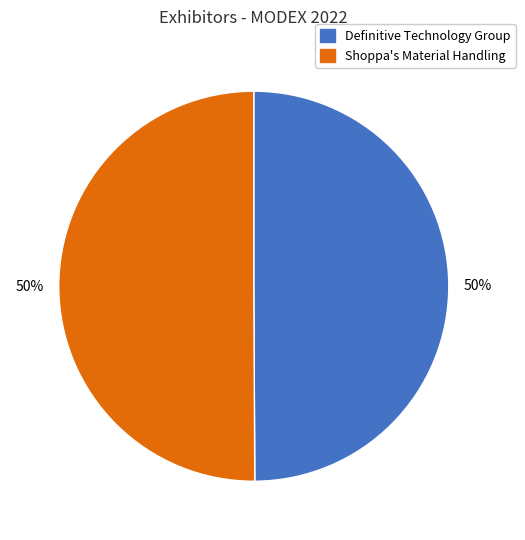

The Definitive Technology Group slice represents 64% of the pie. True or false?

False